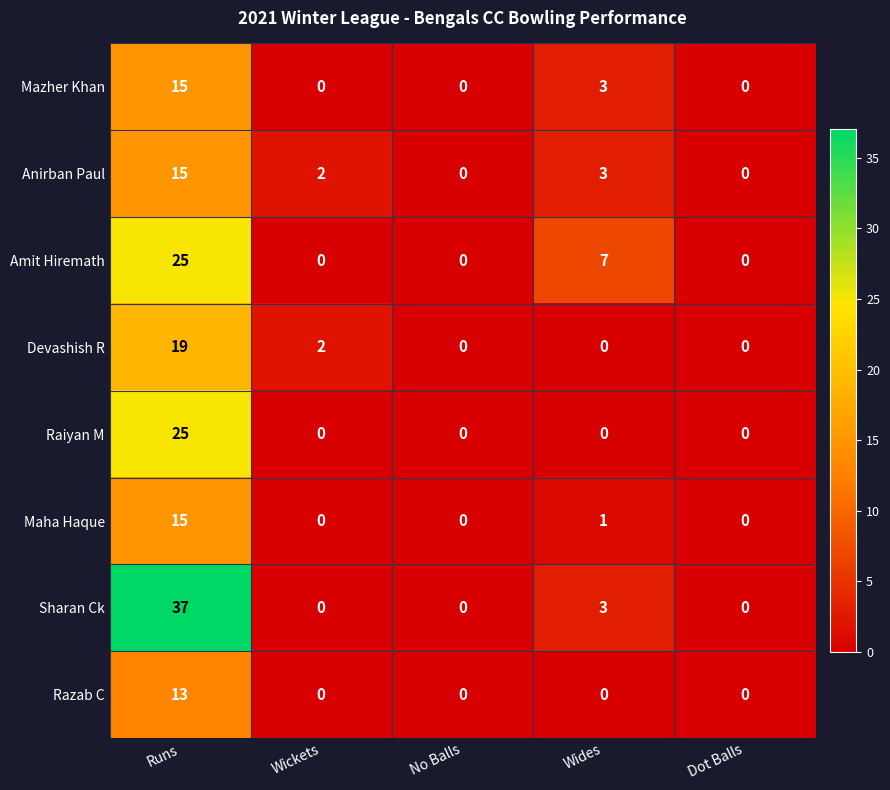

Count the number of categories in the chart.

5